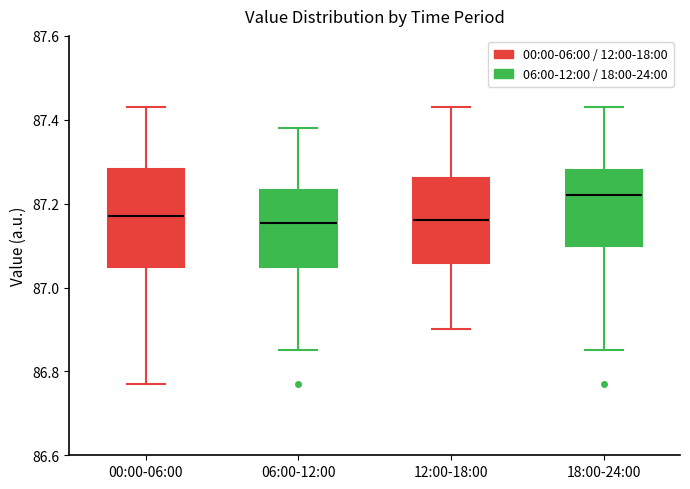

Reading left to right, read every box against the y-axis: the position of its median line, the range the box covers, and the ends of its whiskers. The values are not printed on the chart, so give them approximately, as read against the axis.

00:00-06:00: median 87.18, box 87.06 to 87.28, whiskers 86.78 to 87.44
06:00-12:00: median 87.16, box 87.06 to 87.24, whiskers 86.86 to 87.38
12:00-18:00: median 87.16, box 87.06 to 87.26, whiskers 86.90 to 87.44
18:00-24:00: median 87.22, box 87.10 to 87.28, whiskers 86.86 to 87.44